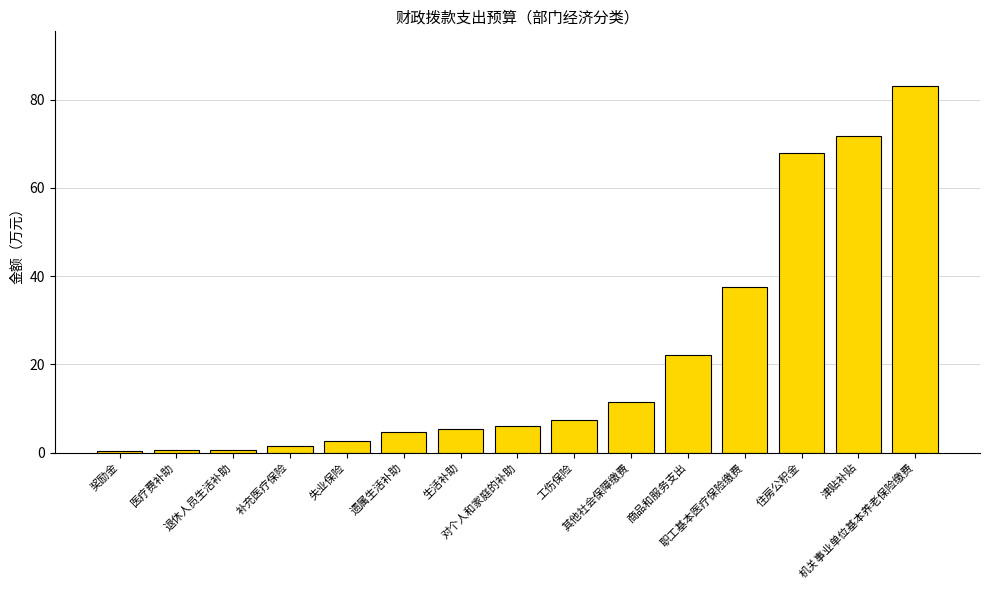

What is the maximum value shown in the chart?

83.1